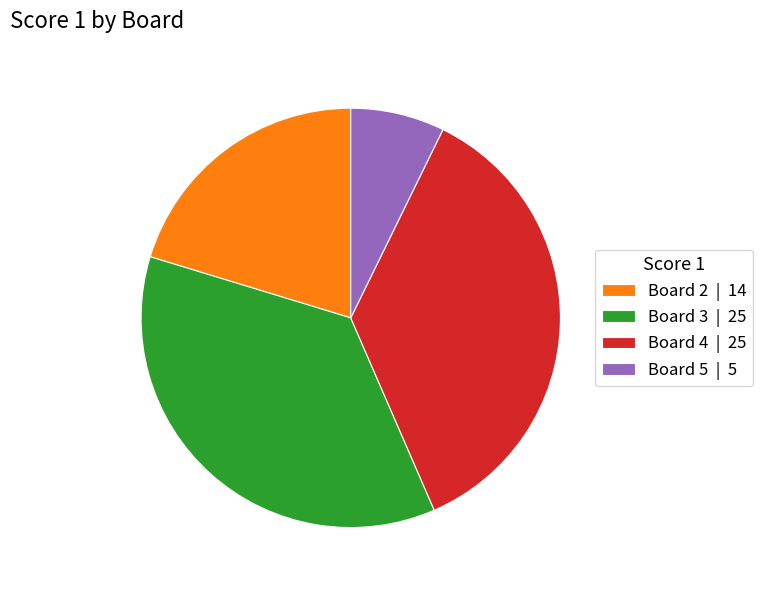

Which category has the smallest portion of the pie?

Board 5 | 5